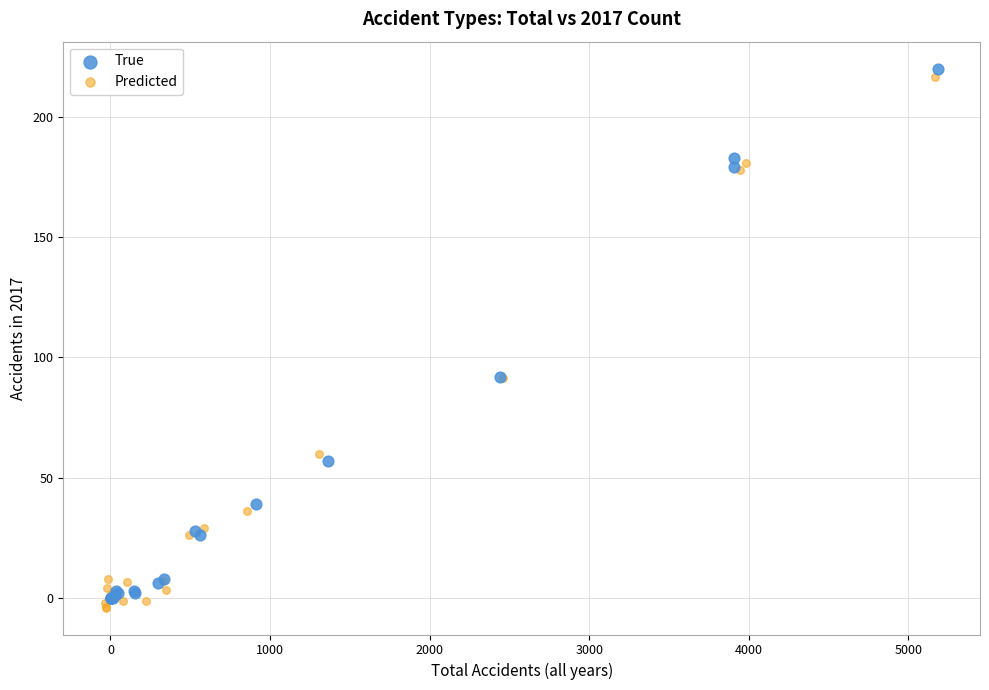

What are all the series names shown in the legend?

True, Predicted